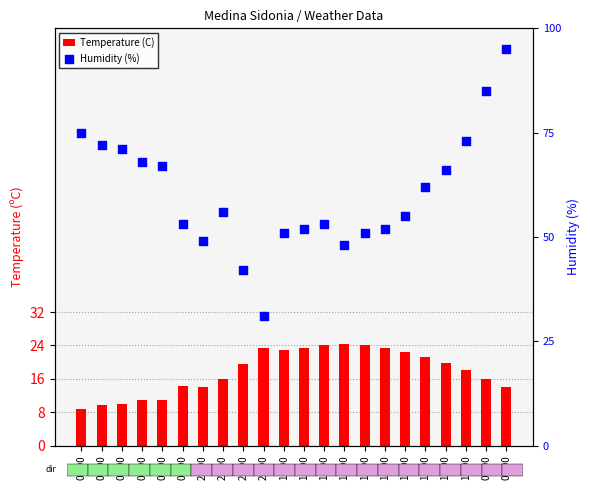

At which category is the sum across all series the highest?

08:00